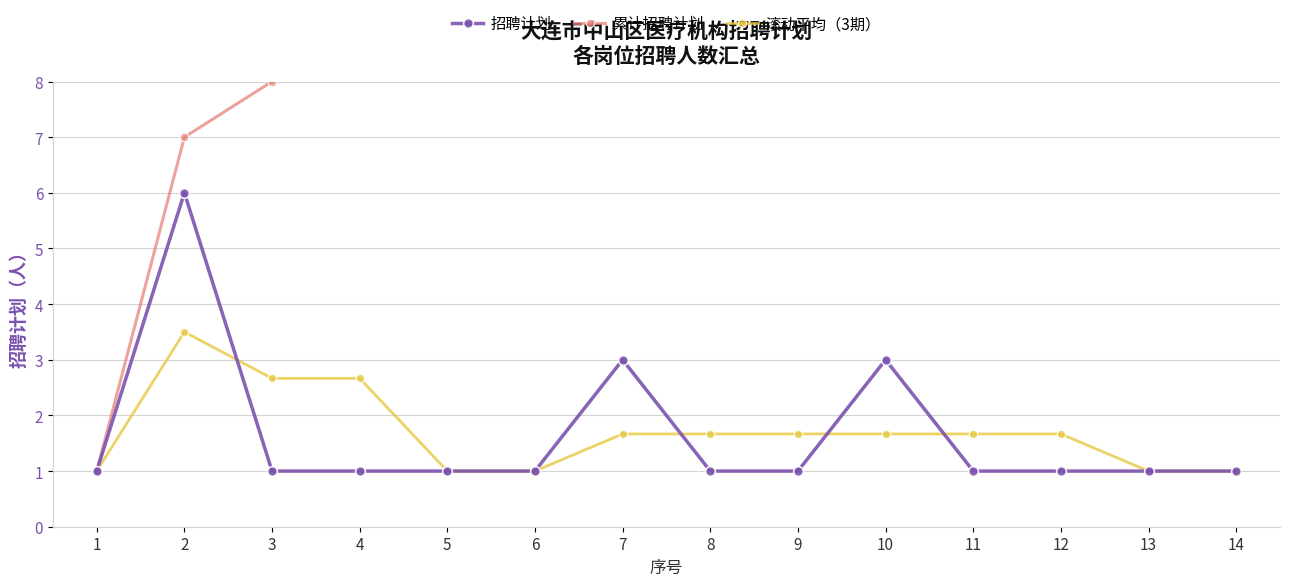

True or false: 滚动平均（3期） has more than 1 interior local peaks.

False